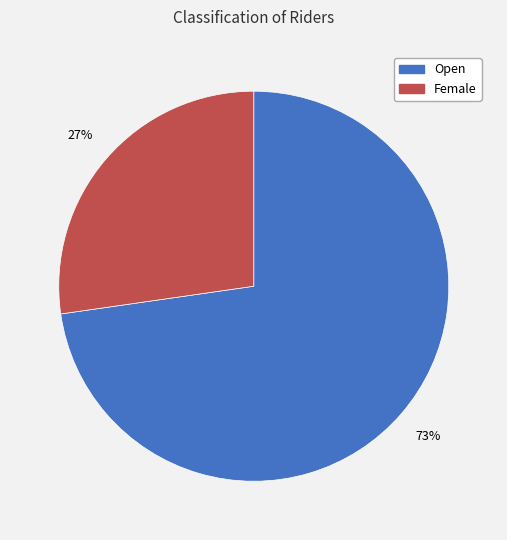

Is it true that Female is 16% of the pie?

False